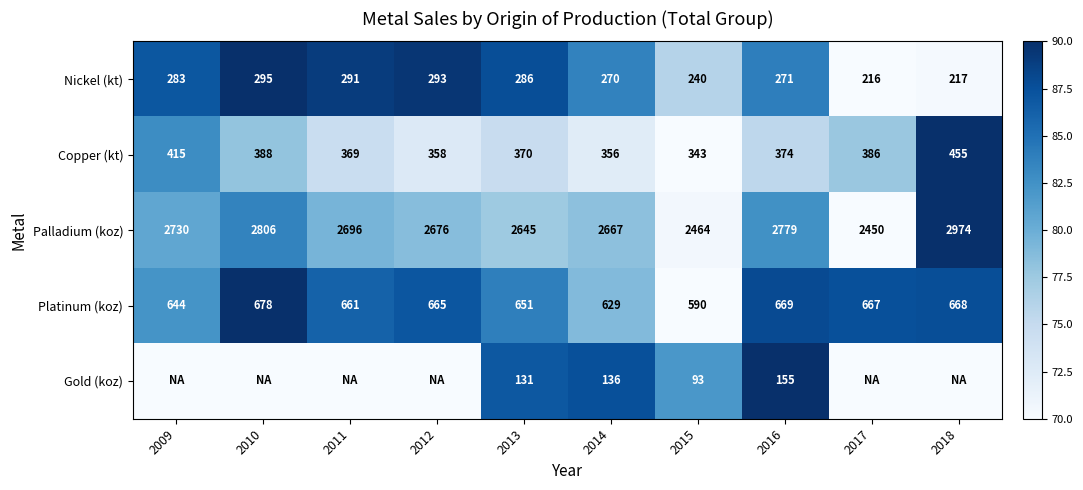

True or false: Platinum (koz) has a value of 105.5 at 2015.

False